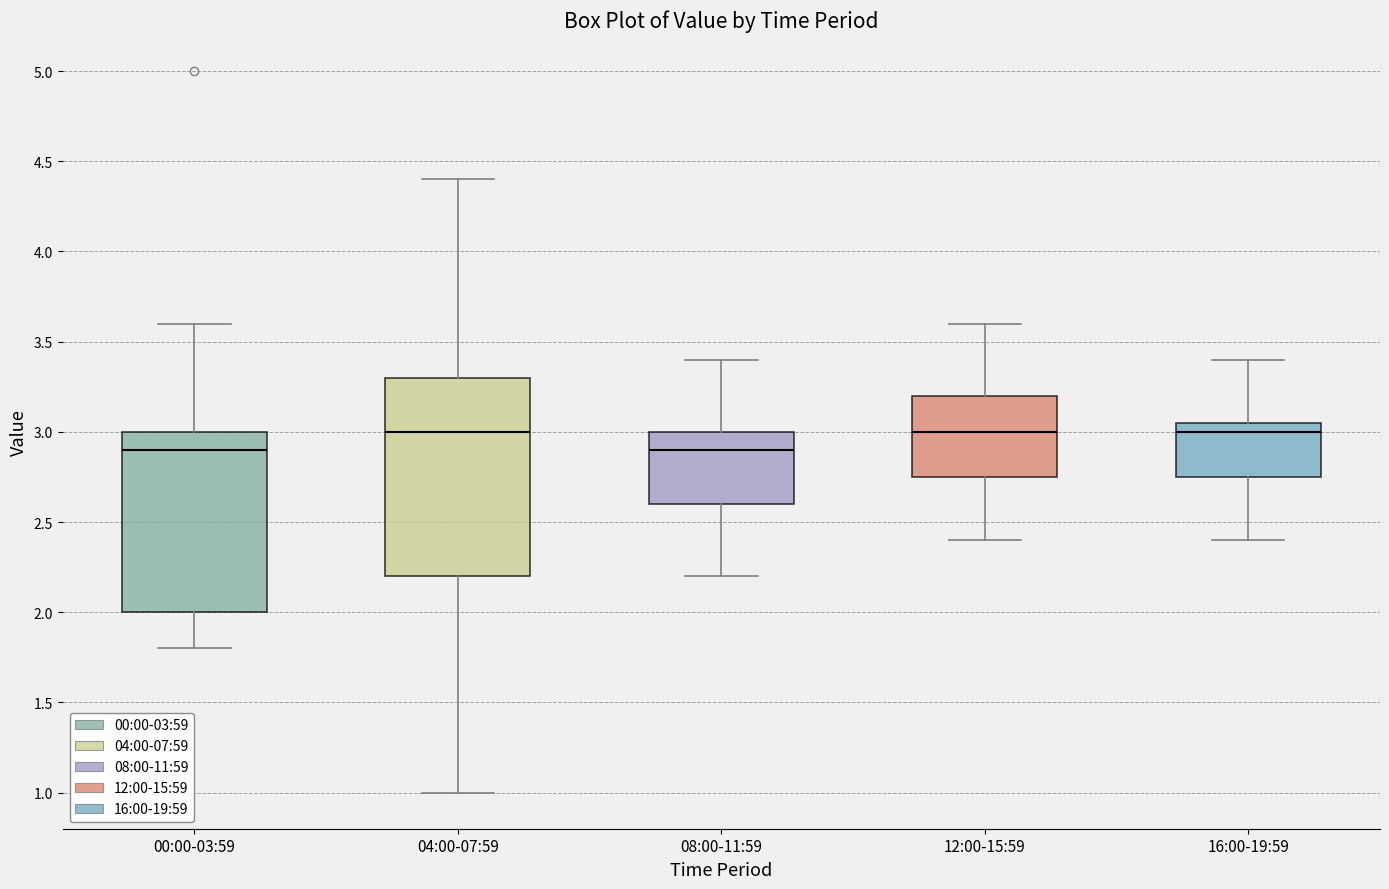

Reading left to right, transcribe this box plot: for each box, give where its median line is, the range the box spans, and where its two whiskers end, as read against the y-axis. The values are not printed on the chart, so give them approximately, as read against the axis.

00:00-03:59: median 2.90, box 2.00 to 3.00, whiskers 1.80 to 3.60
04:00-07:59: median 3.00, box 2.20 to 3.30, whiskers 1.00 to 4.40
08:00-11:59: median 2.90, box 2.60 to 3.00, whiskers 2.20 to 3.40
12:00-15:59: median 3.00, box 2.75 to 3.20, whiskers 2.40 to 3.60
16:00-19:59: median 3.00, box 2.75 to 3.05, whiskers 2.40 to 3.40